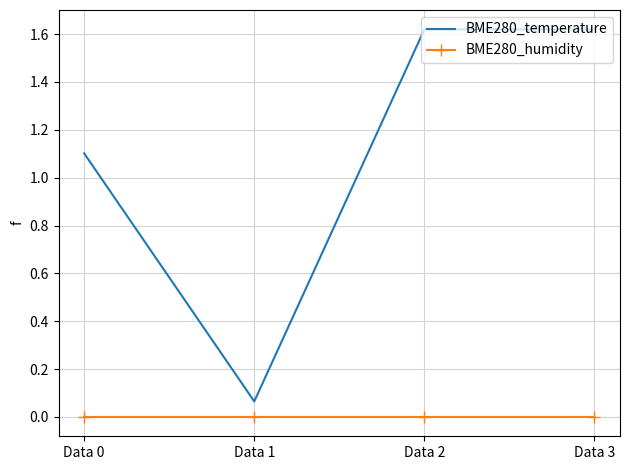

True or false: BME280_humidity and BME280_temperature intersect in this chart.

False